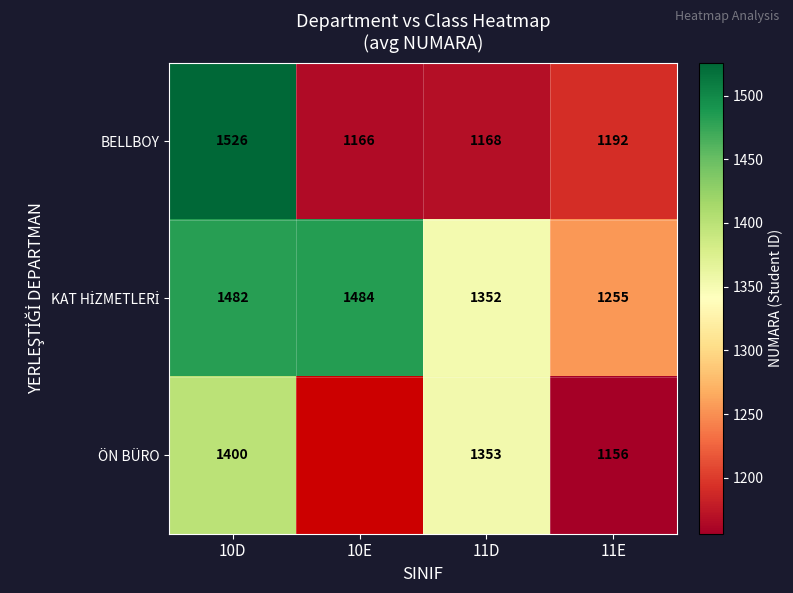

Is it true that BELLBOY equals 583 at 10D?

False